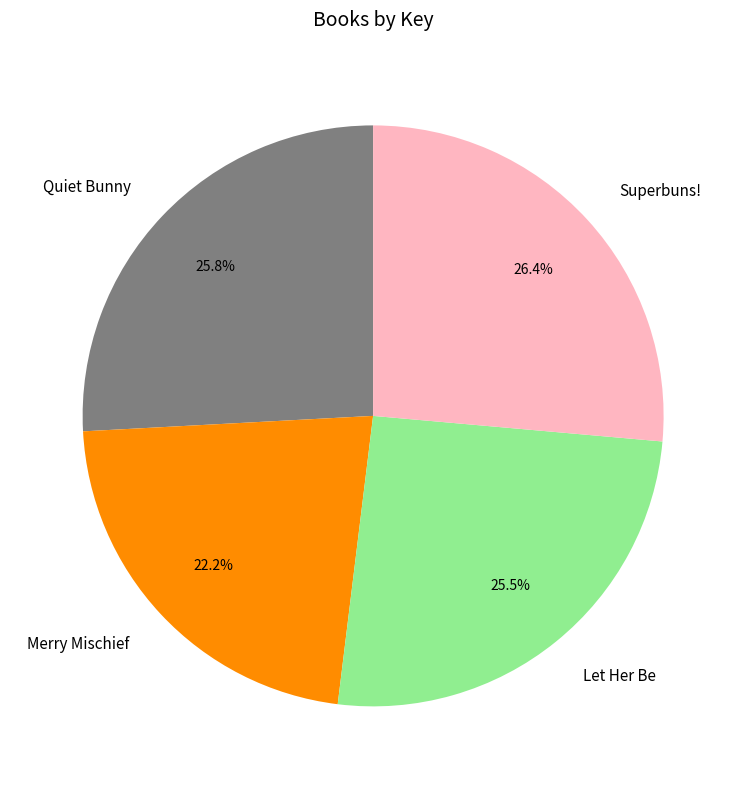

What portion of the pie excludes Let Her Be?

74.5%